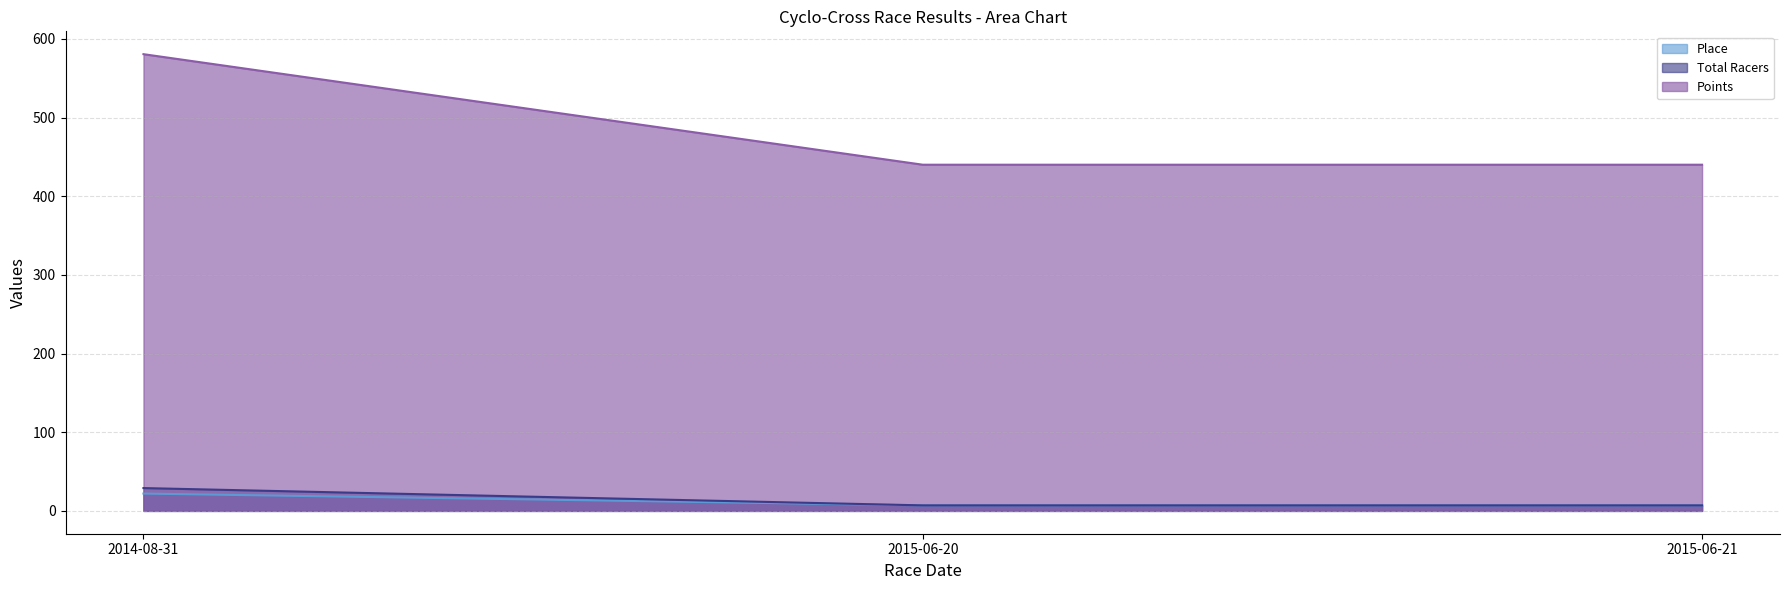

Which series has the largest total across all categories?

Points